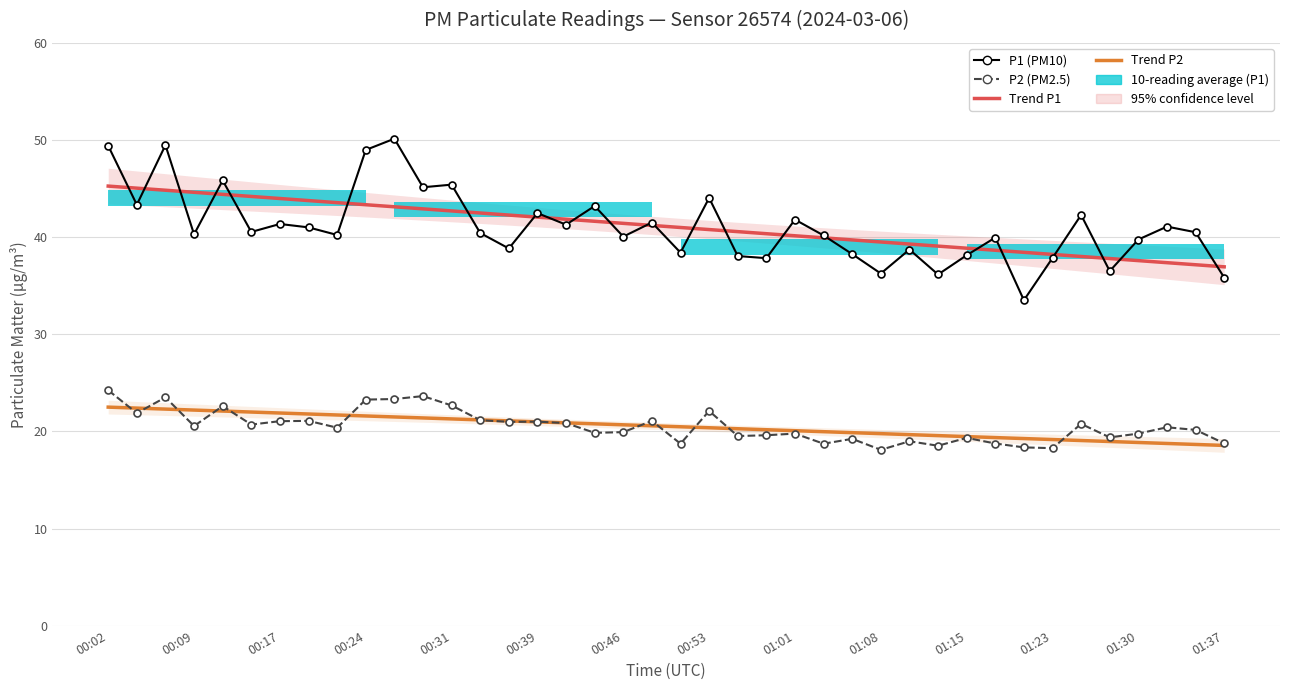

At which category is the sum across all series the highest?

00:02